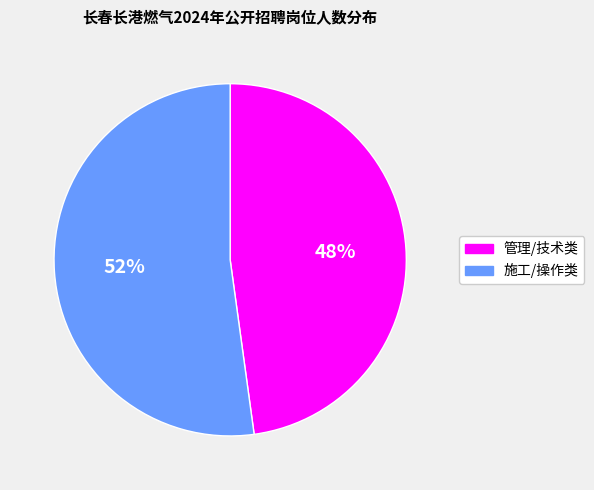

Is there a majority slice in this chart?

Yes